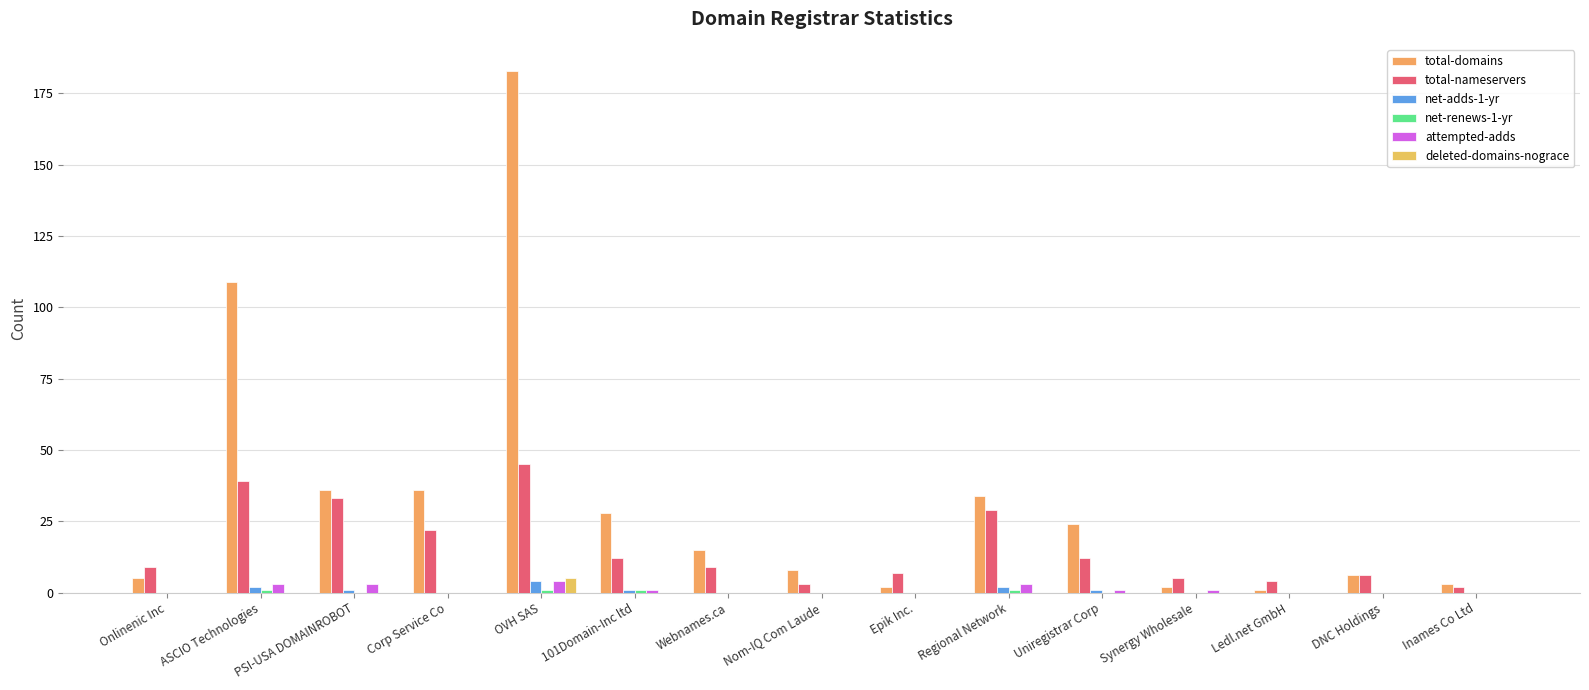

At which label is net-renews-1-yr closest to 0?

Onlinenic Inc